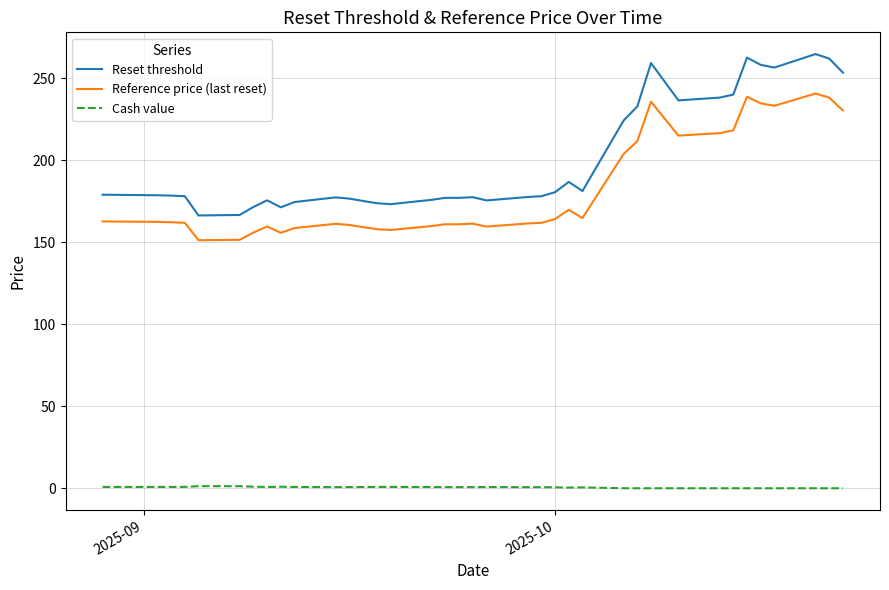

Which series has the largest total across all categories?

Reset threshold